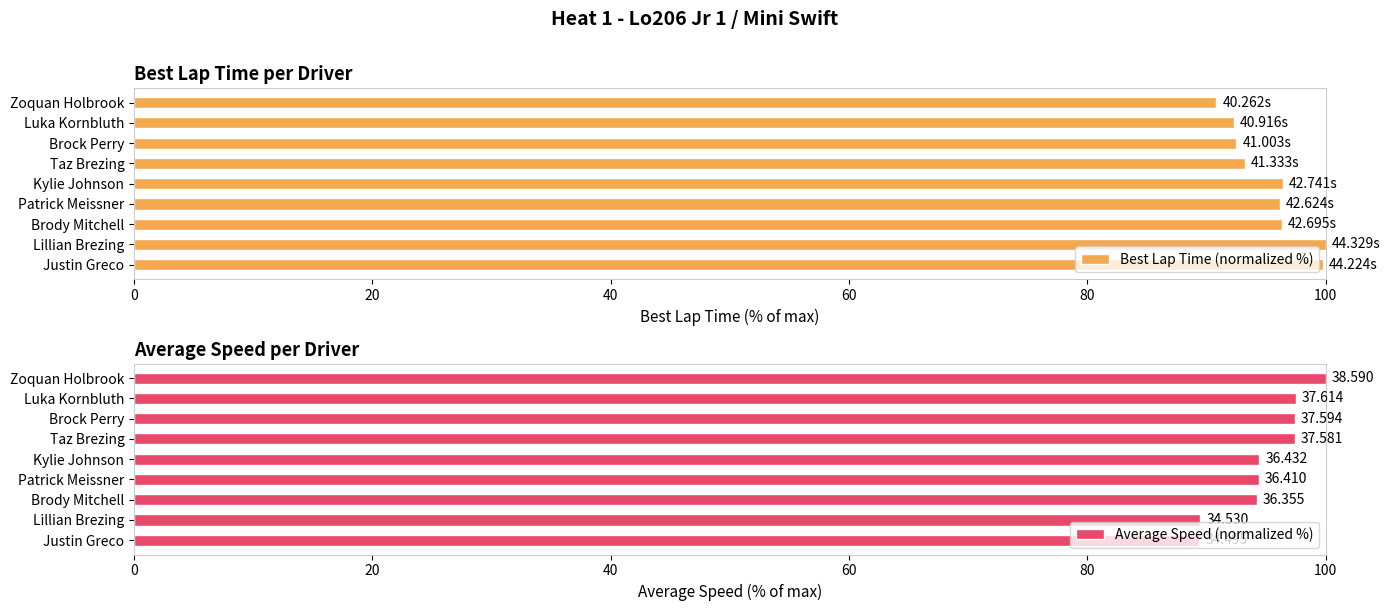

What is the difference between the second highest and second lowest values in the Best Lap Time (normalized %) series?

7.5